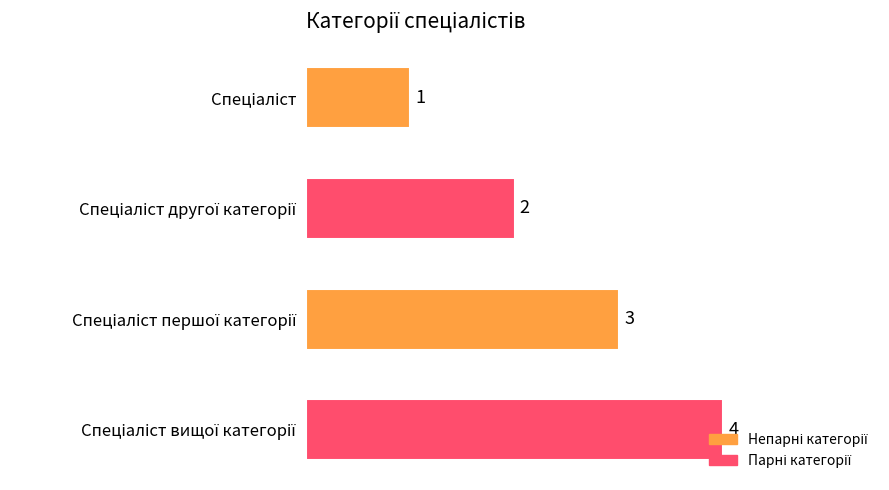

What is the sum of all values?

10